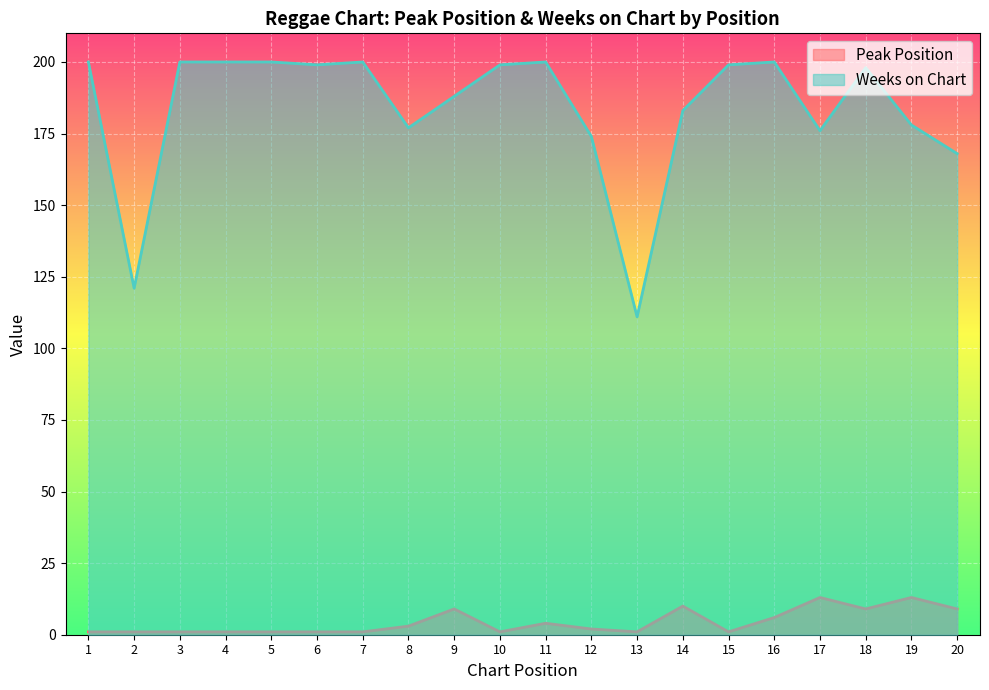

True or false: Peak Position and Weeks on Chart intersect in this chart.

False